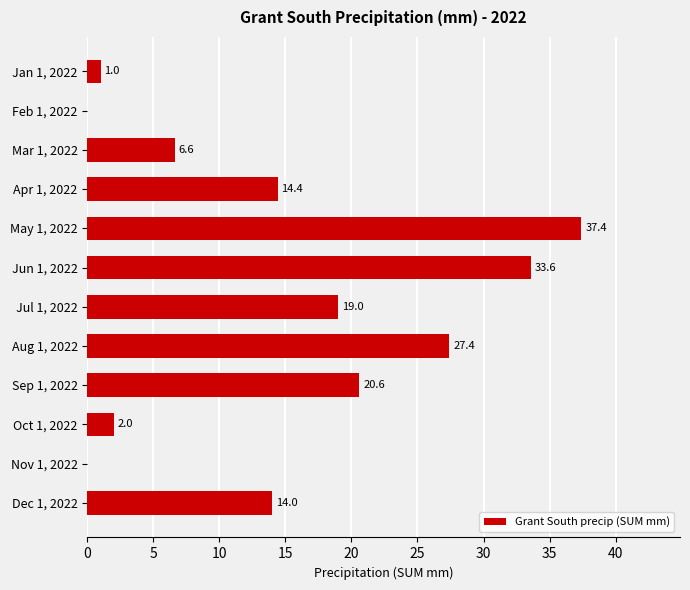

What is the change in value from Jun 1, 2022 to Sep 1, 2022?

-13.0